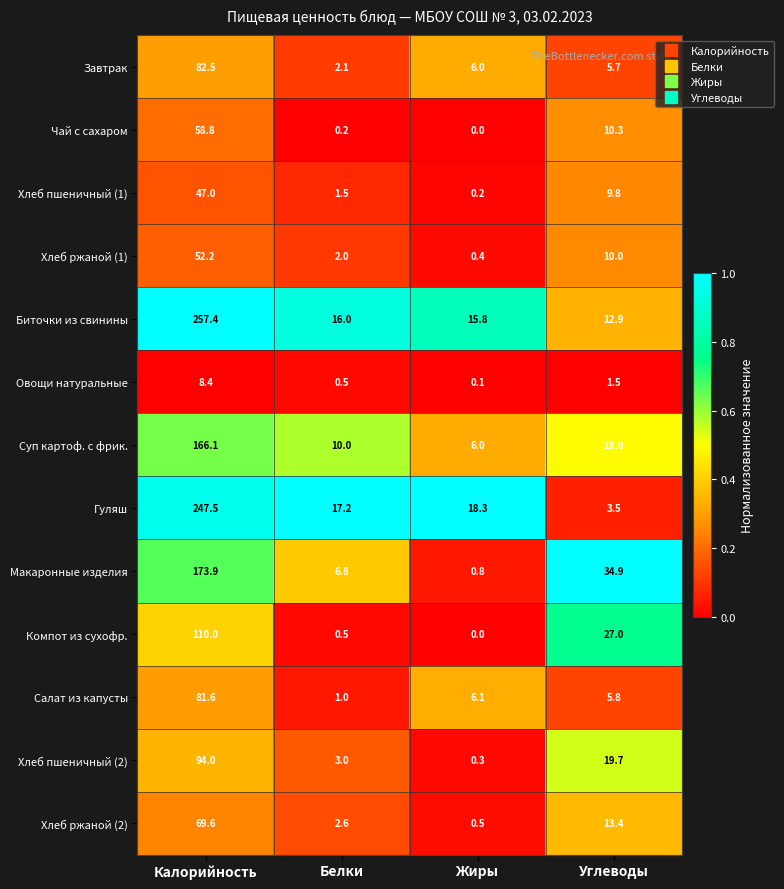

Rank the series at Калорийность from highest to lowest value.

Биточки из свинины, Гуляш, Макаронные изделия, Суп картоф. с фрик., Компот из сухофр., Хлеб пшеничный (2), Завтрак, Салат из капусты, Хлеб ржаной (2), Чай с сахаром, Хлеб ржаной (1), Хлеб пшеничный (1), Овощи натуральные